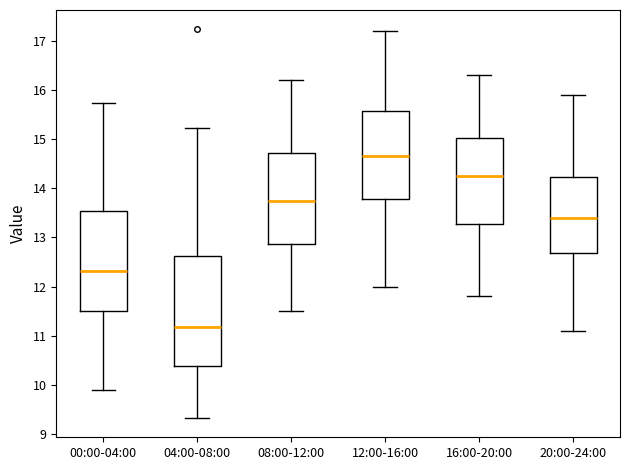

Where does the upper whisker of the box for 20:00-24:00 end on the y-axis? The values are not printed on the chart, so give them approximately, as read against the axis.

15.9